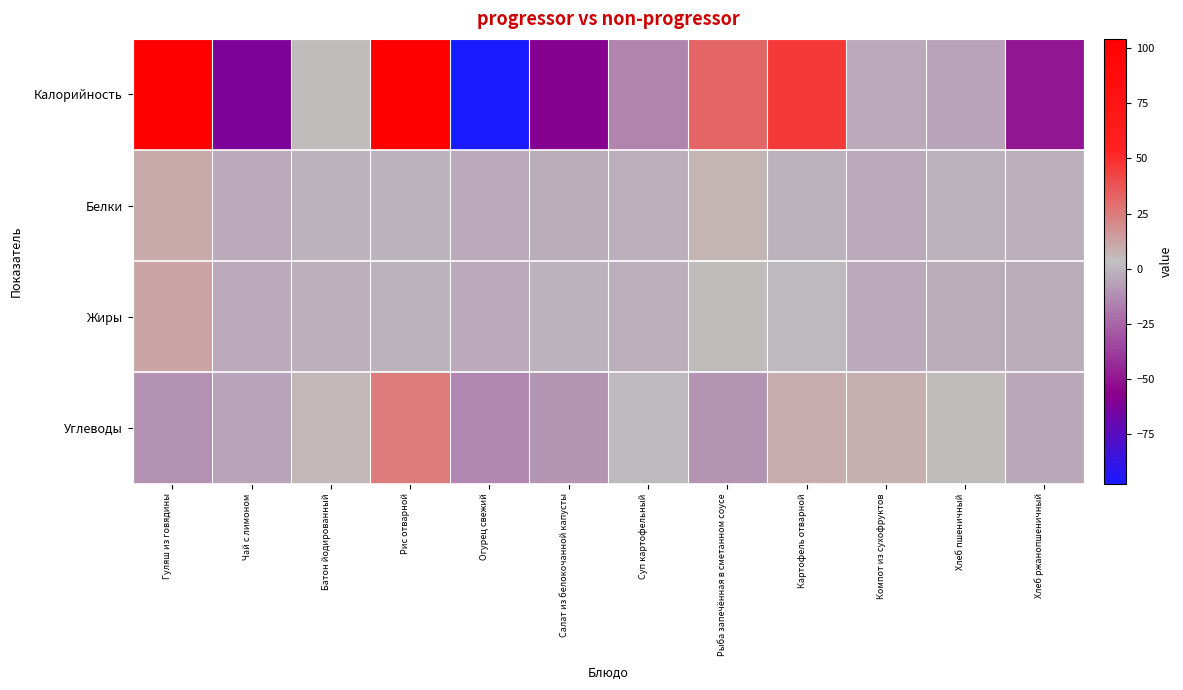

Between Чай с лимоном and Хлеб ржанопшеничный, which series saw the biggest shift?

Калорийность